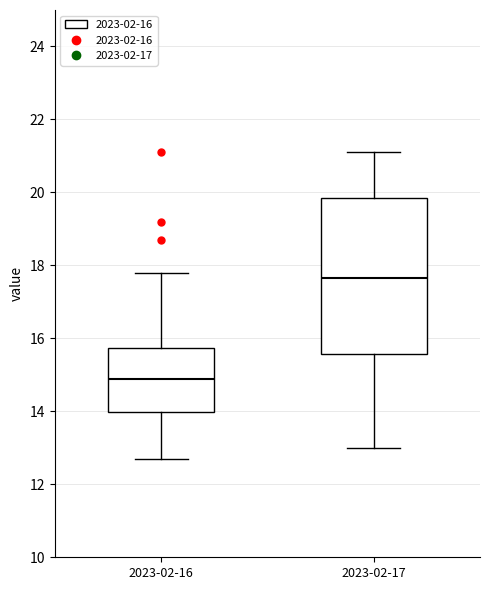

Which box's median line is the highest?

2023-02-17